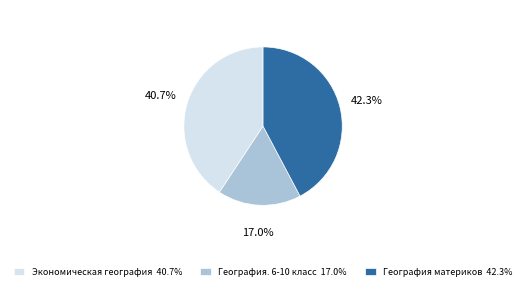

What is the smallest slice in the pie chart?

География. 6-10 класс 17.0%